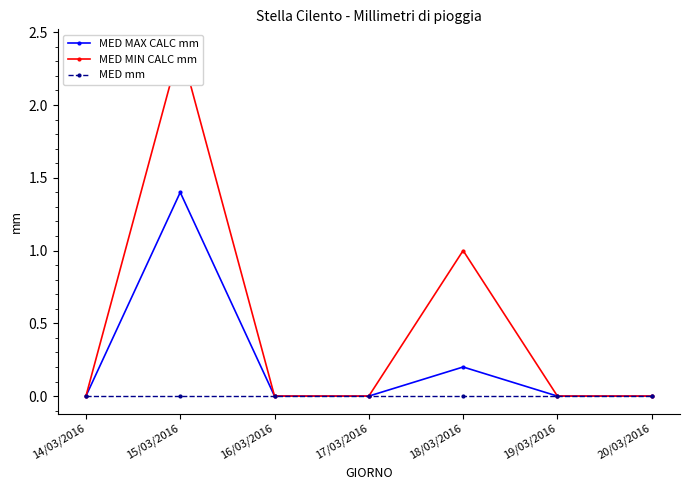

True or false: MED MAX CALC mm and MED MIN CALC mm intersect in this chart.

False